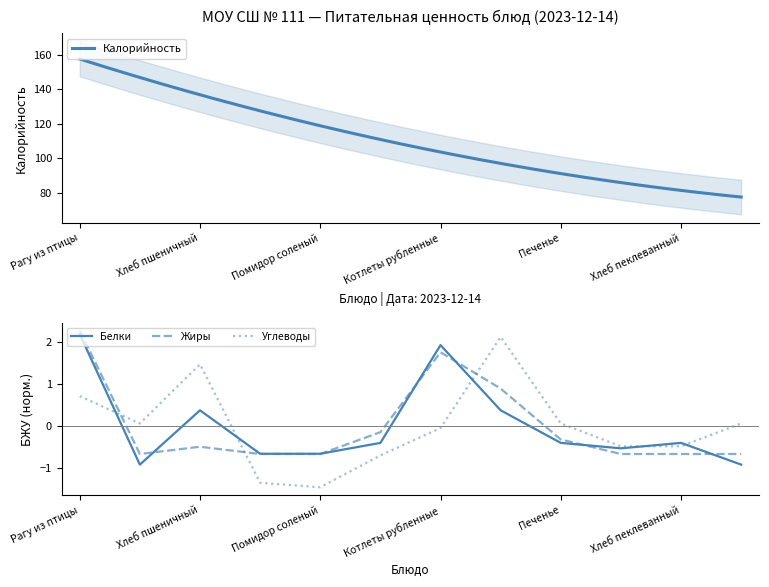

What is the spread (max minus min) of values at Хлеб пшеничный?

2.0